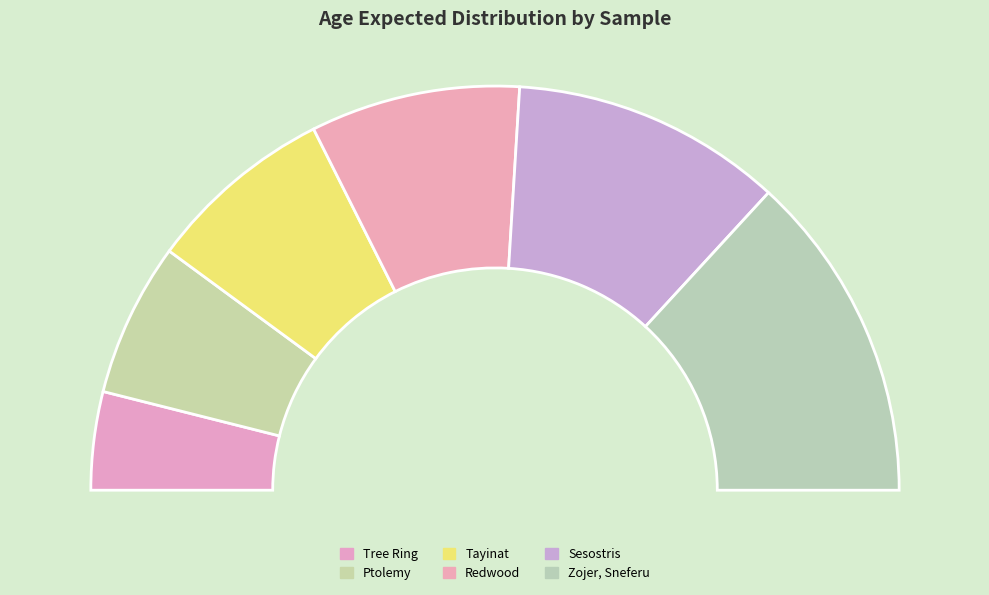

What percentage do Tree Ring and Zojer, Sneferu together represent?

34.2%